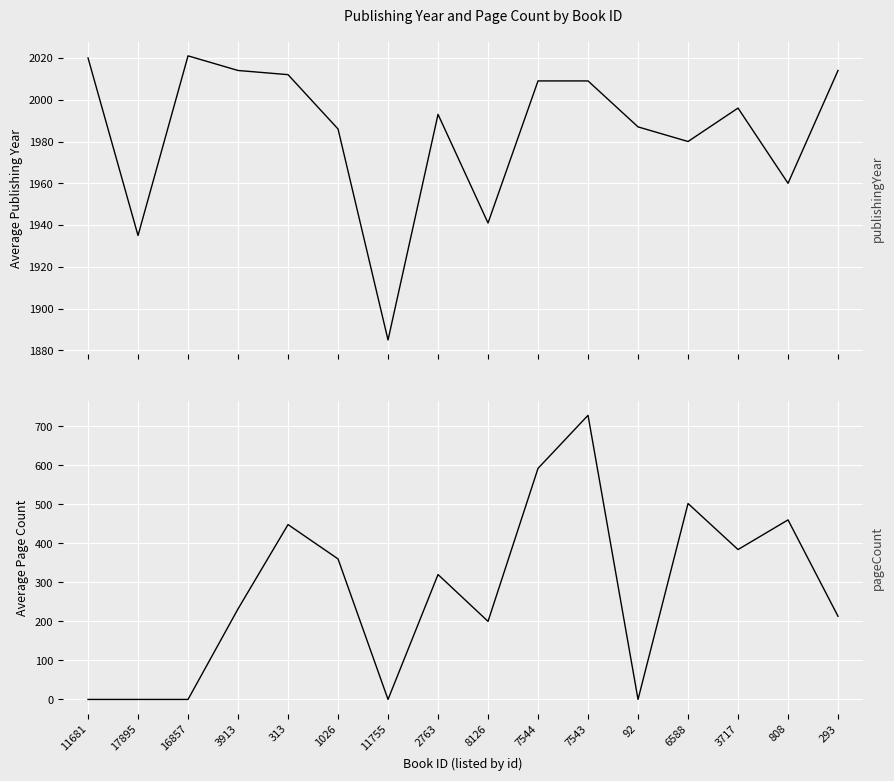

Is the value of pageCount at 16857 greater than the value of publishingYear at 11681?

No